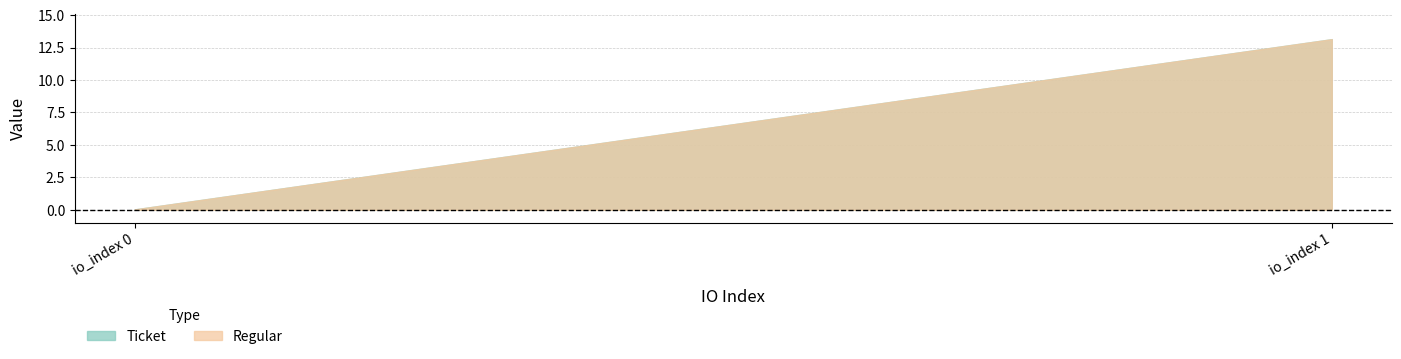

What is the sum of all Ticket values?

13.2